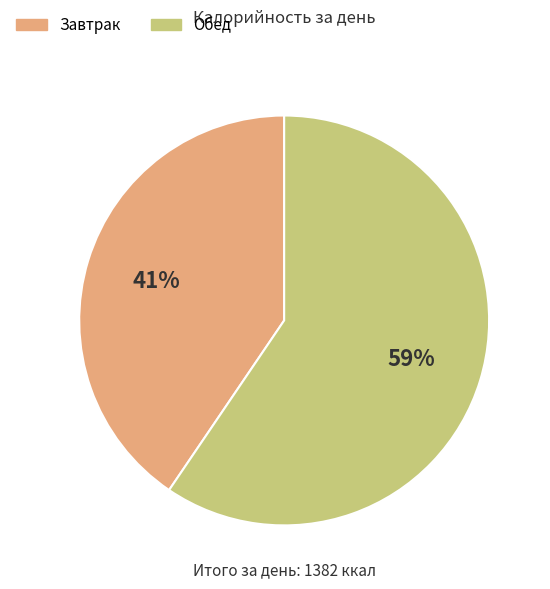

Rank the categories by value from lowest to highest.

Завтрак, Обед